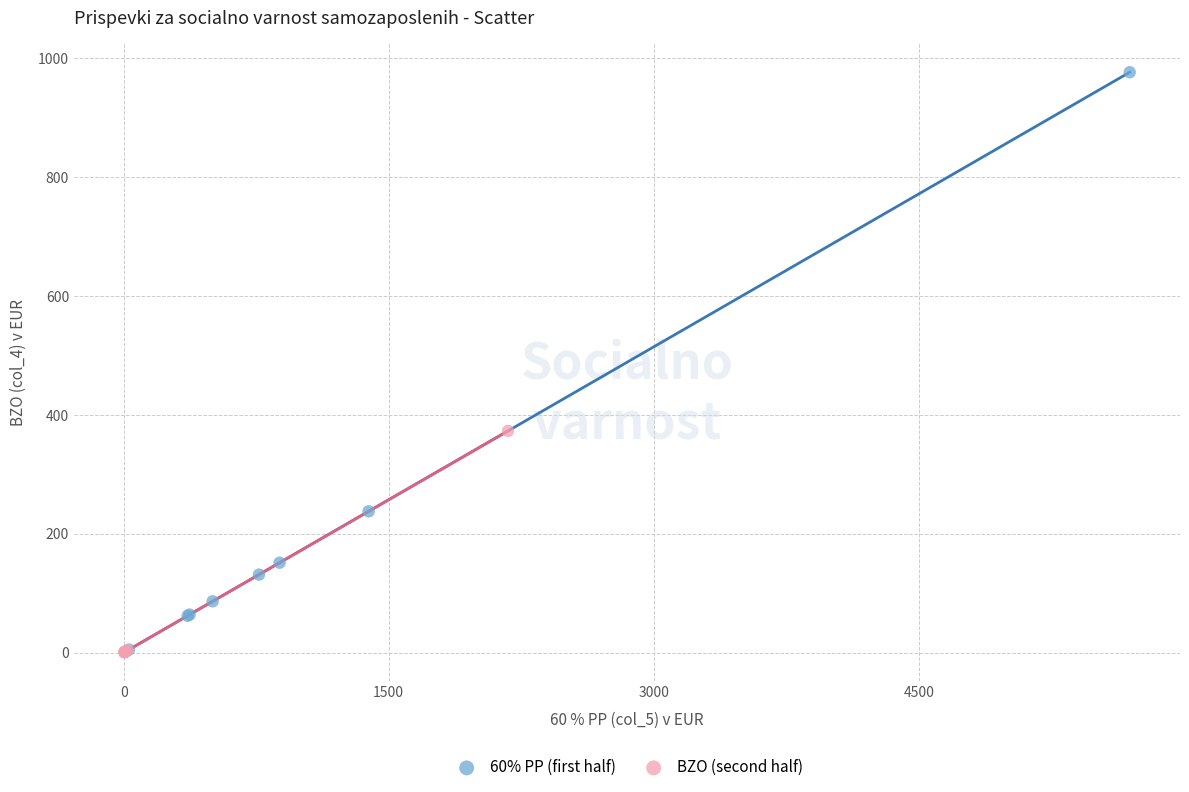

Which series reaches the maximum Y coordinate?

60% PP (first half)